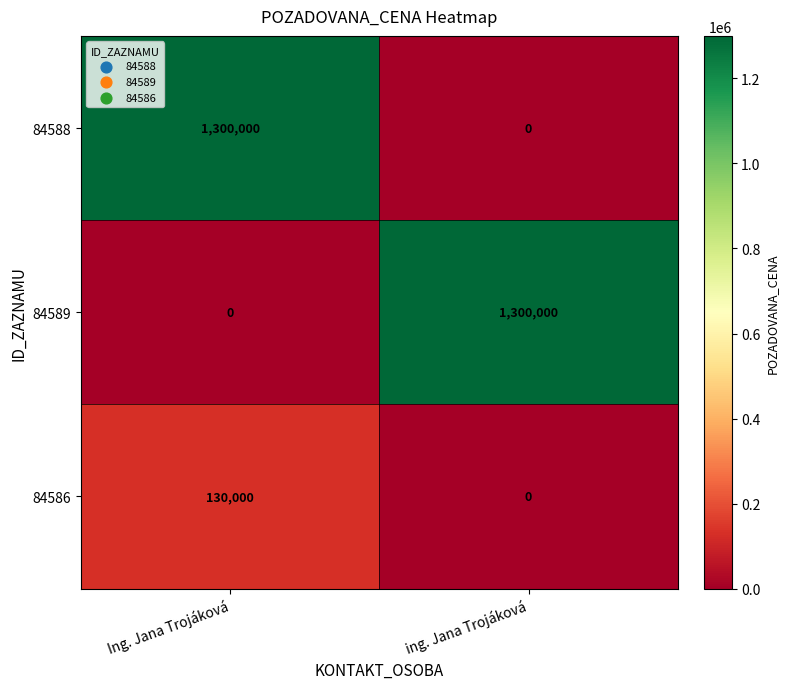

Where is 84589 nearest to the value 650000?

Ing. Jana Trojáková